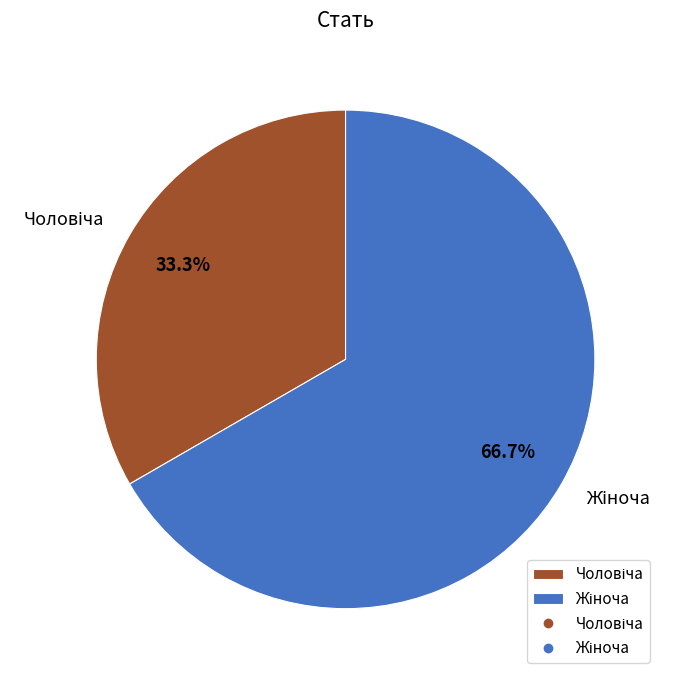

How many slices are in this pie chart?

2